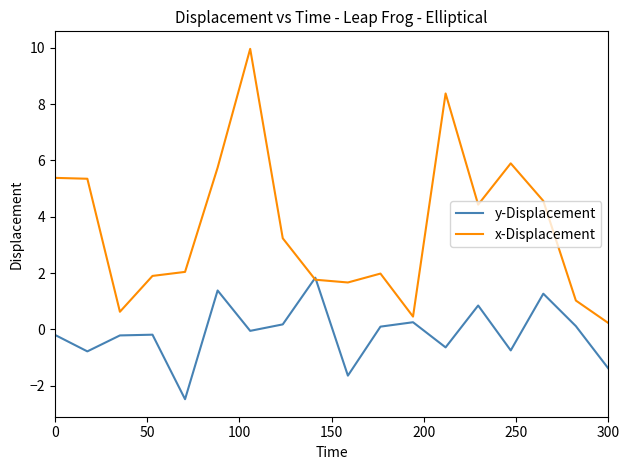

What is the greatest value displayed?

10.0